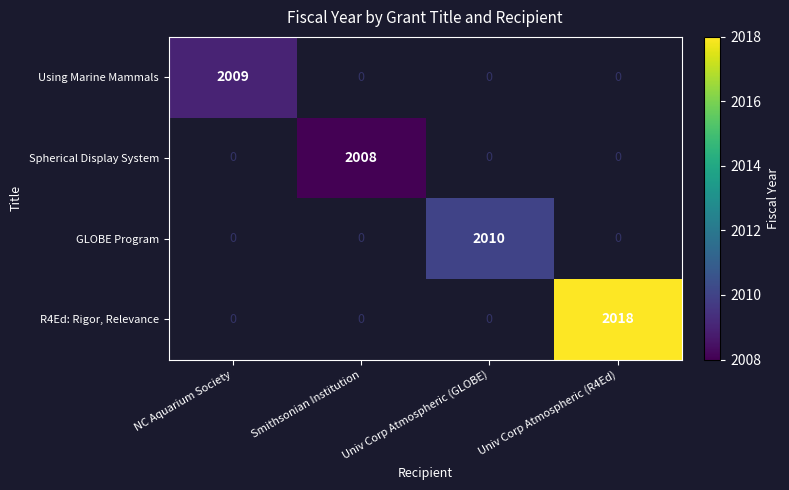

The value of Spherical Display System at Smithsonian Institution is 2008. True or false?

True